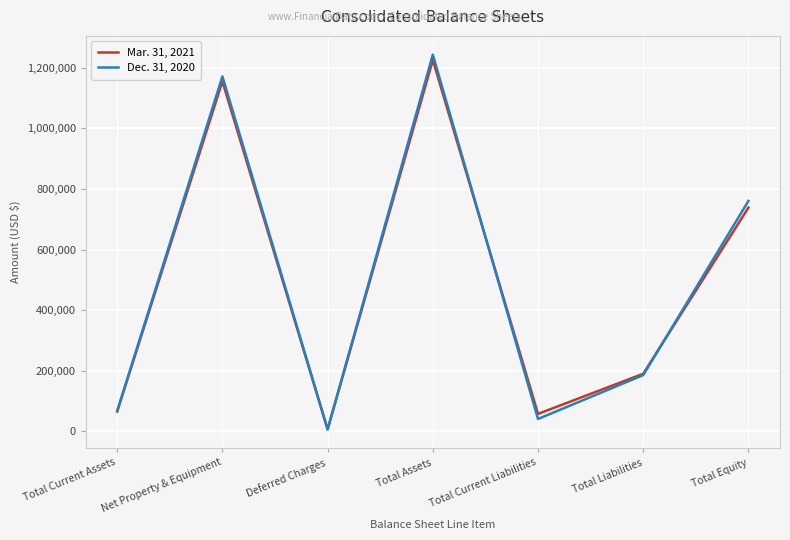

How many lines are shown in the chart?

2